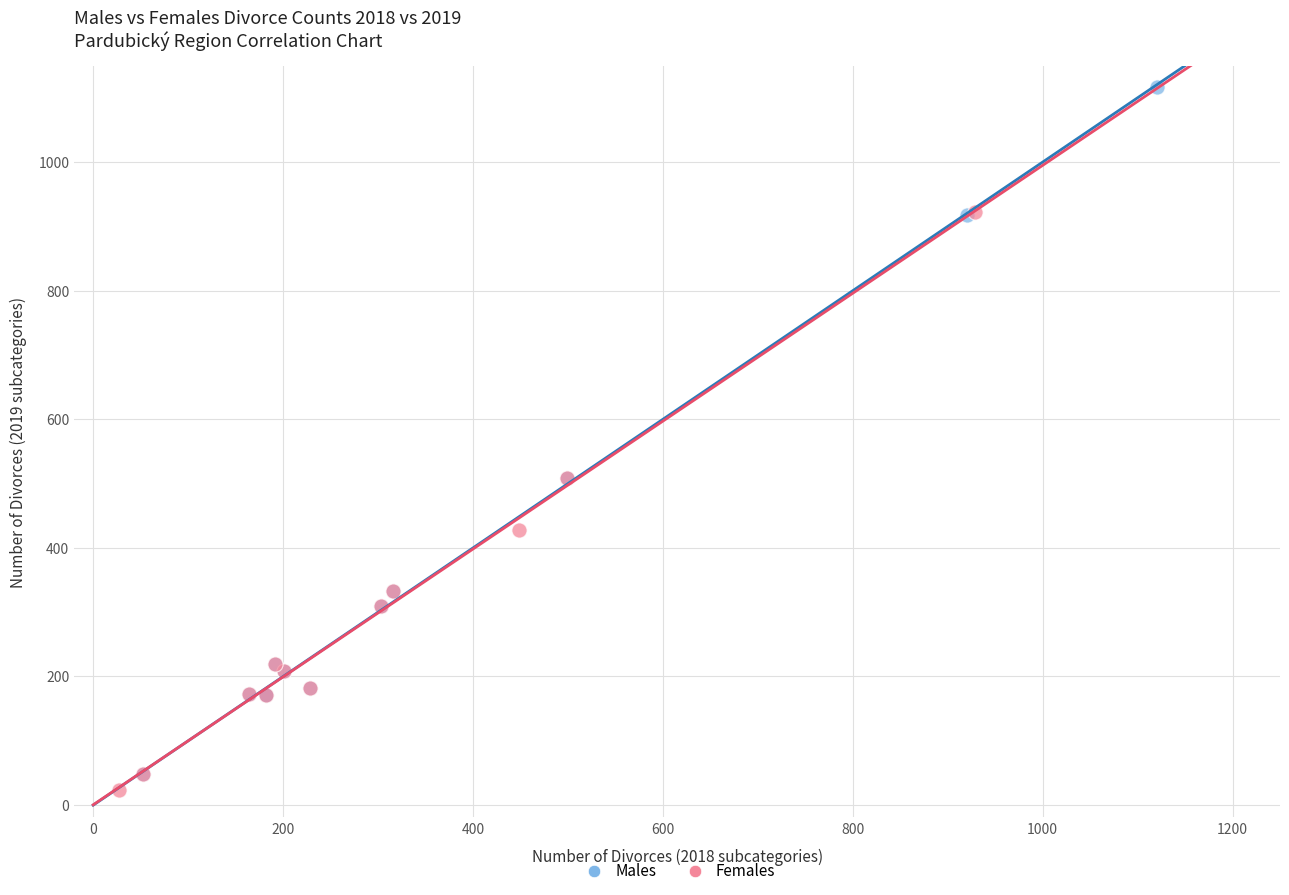

Which series has the widest spread of Y values?

Males